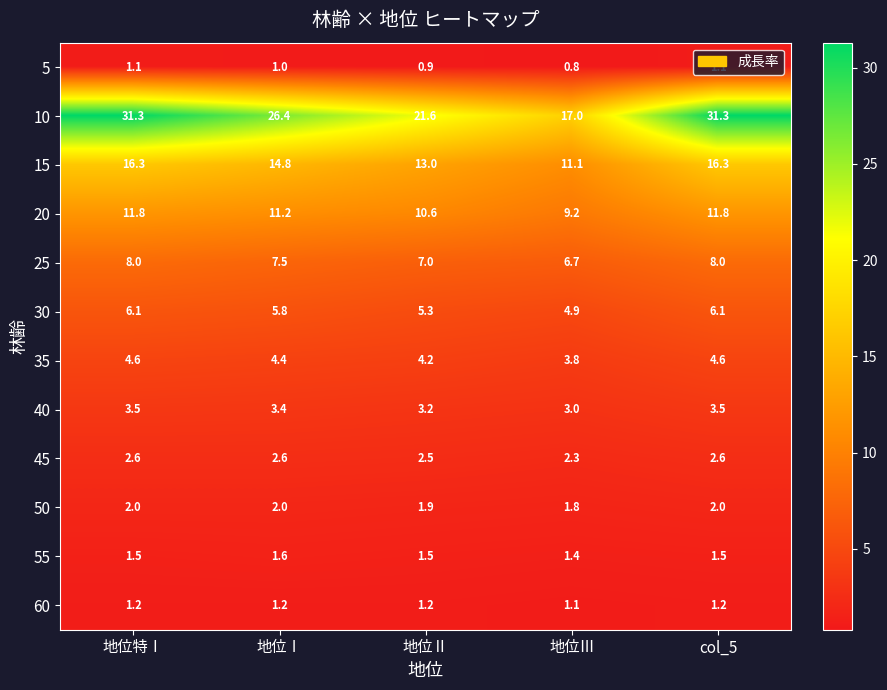

The 60 series shows 1.2 at col_5. True or false?

True